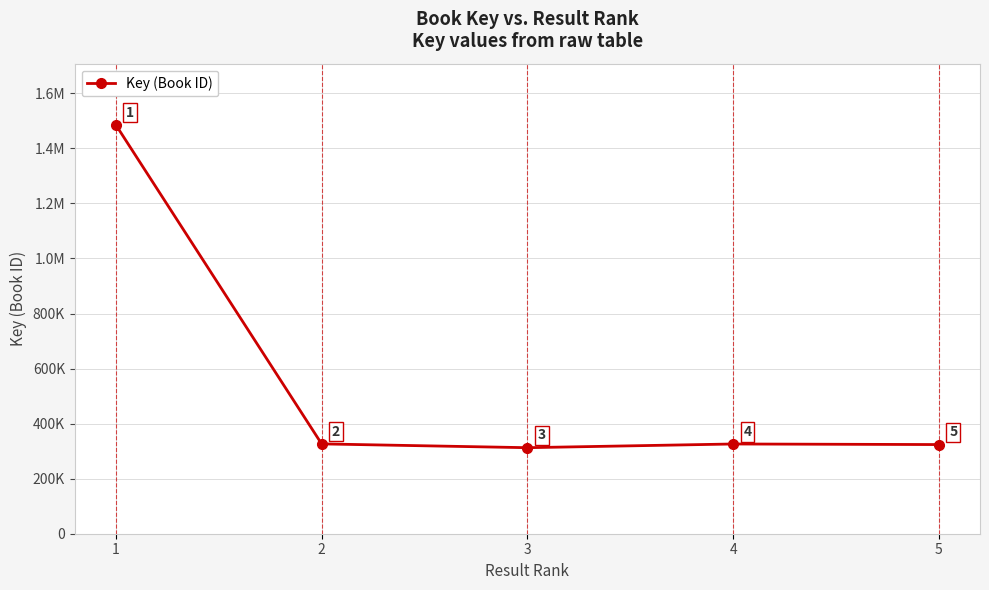

Does the chart have visible grid lines?

Yes